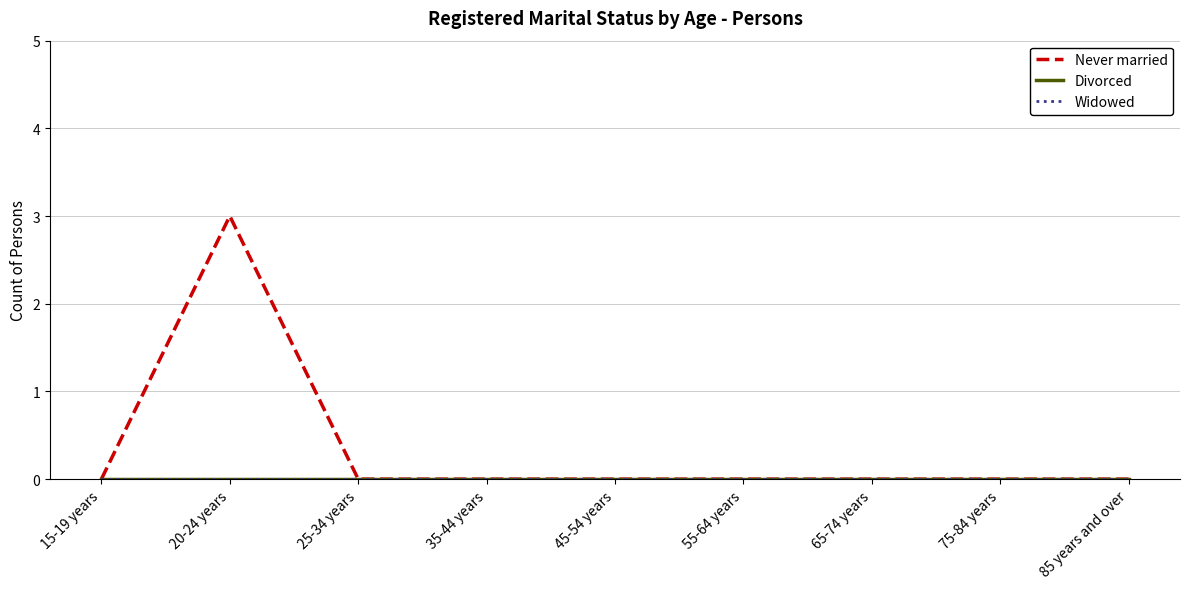

True or false: Divorced and Never married cross at least once.

False